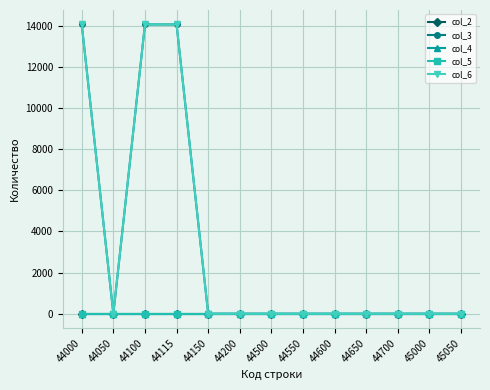

Where is col_2 nearest to the value 0?

44000